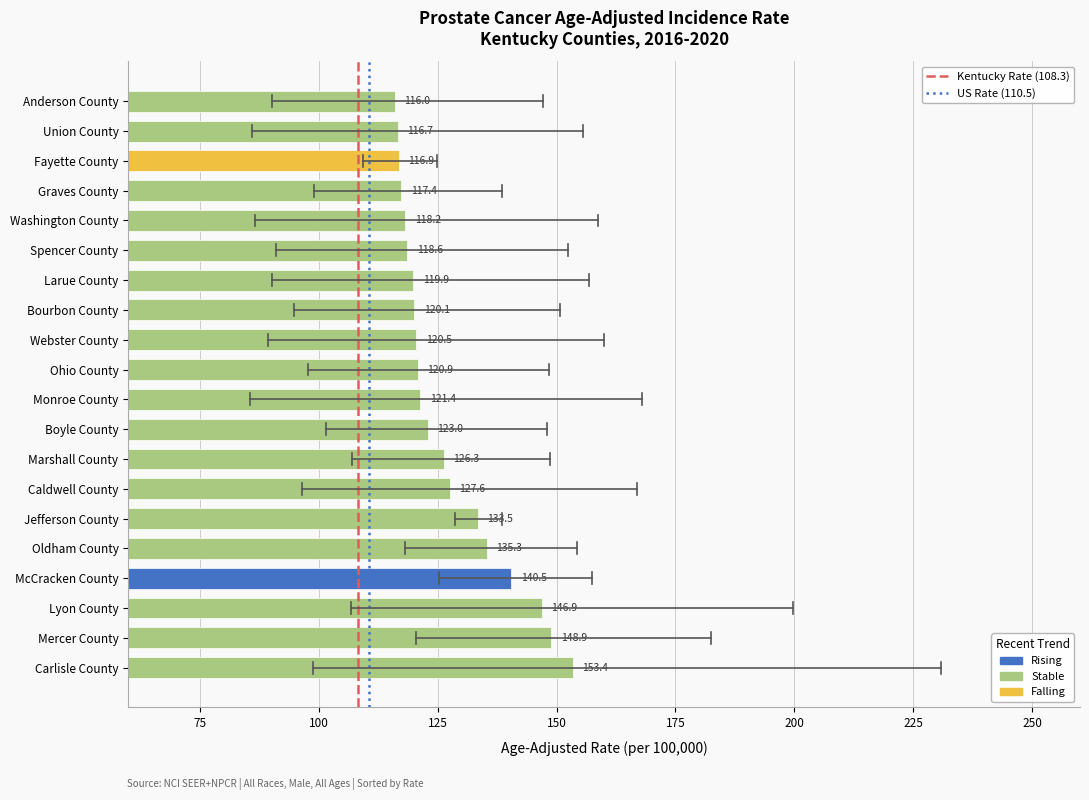

What is the maximum value shown in the chart?

153.4